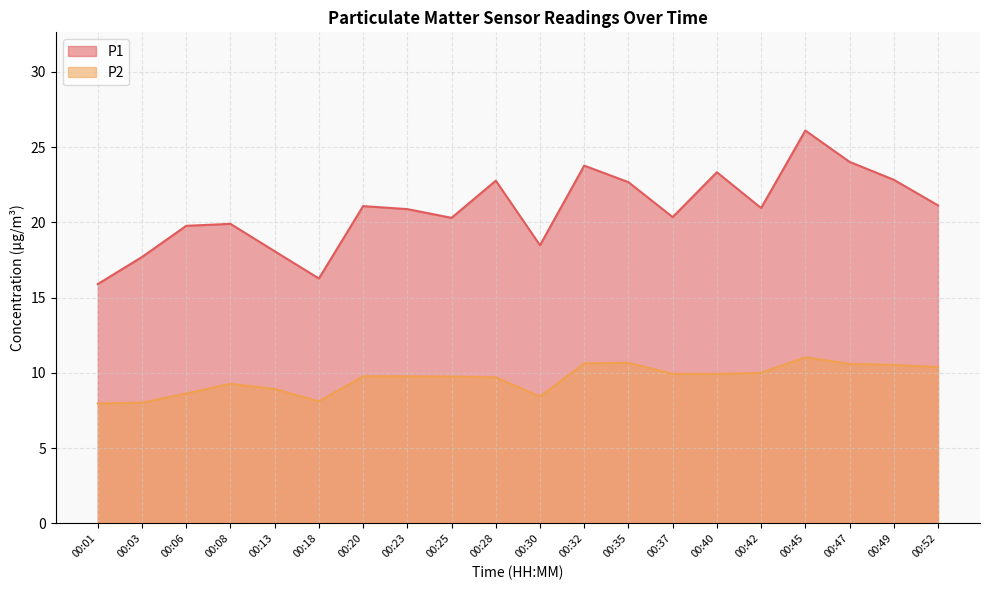

How many data points in P2 are above 9?

14